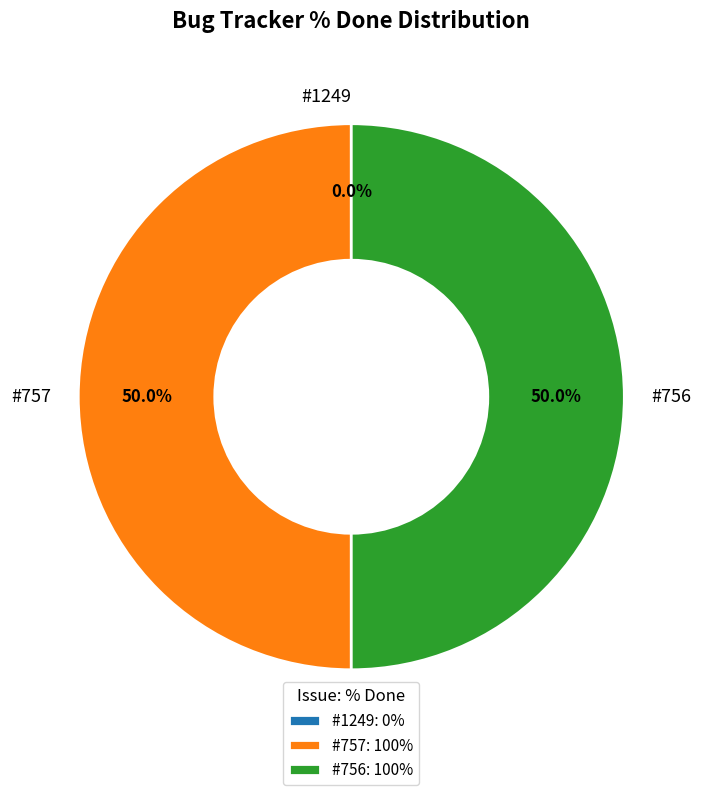

How much of the chart is everything except #1249?

100.0%